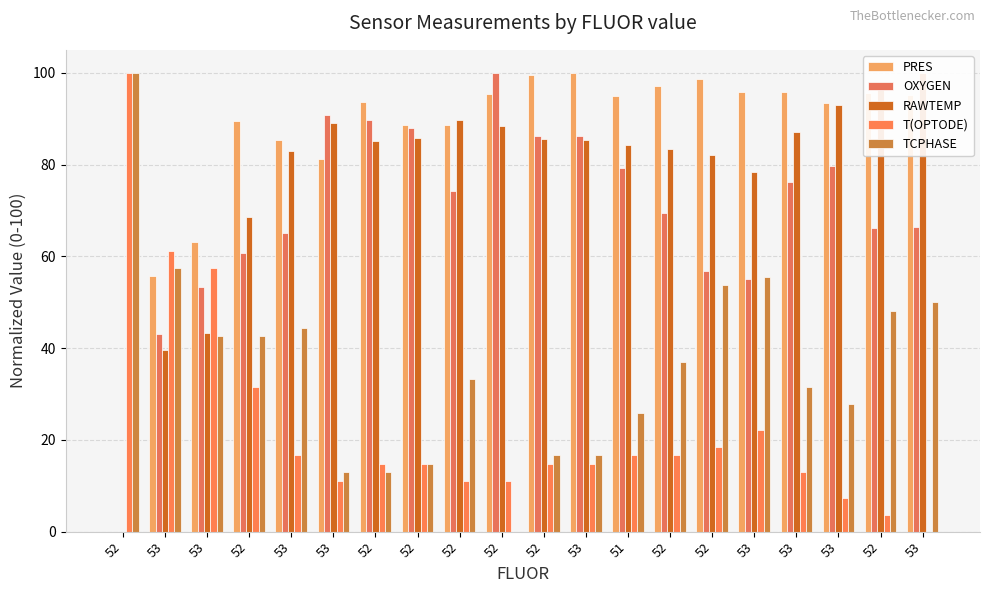

What is the difference between the maximum and second lowest values in the RAWTEMP series?

60.5